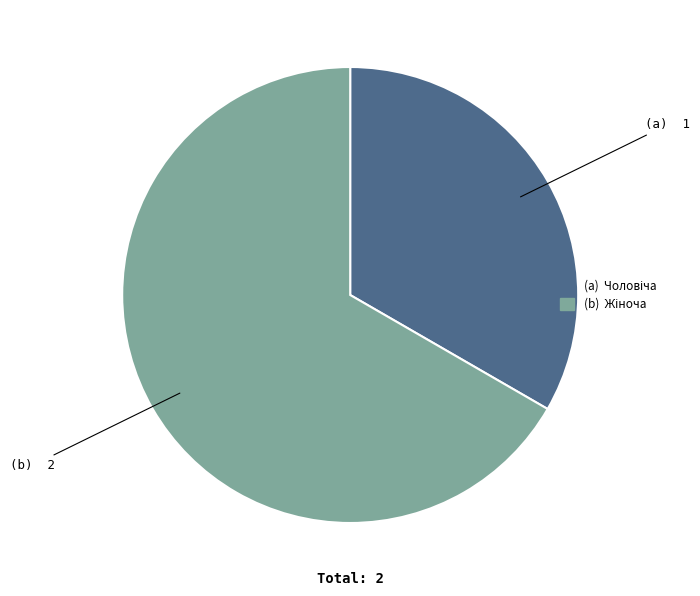

Does any single category account for the majority?

Yes